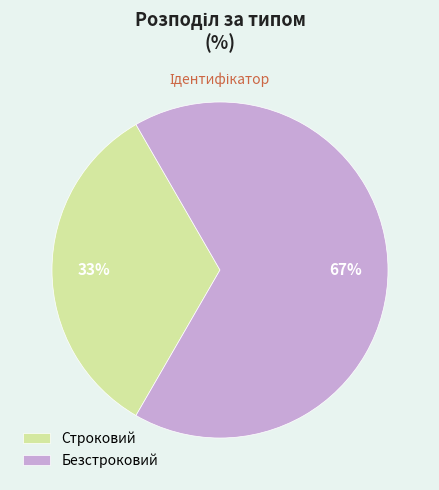

Which has a higher value, Безстроковий or Строковий?

Безстроковий